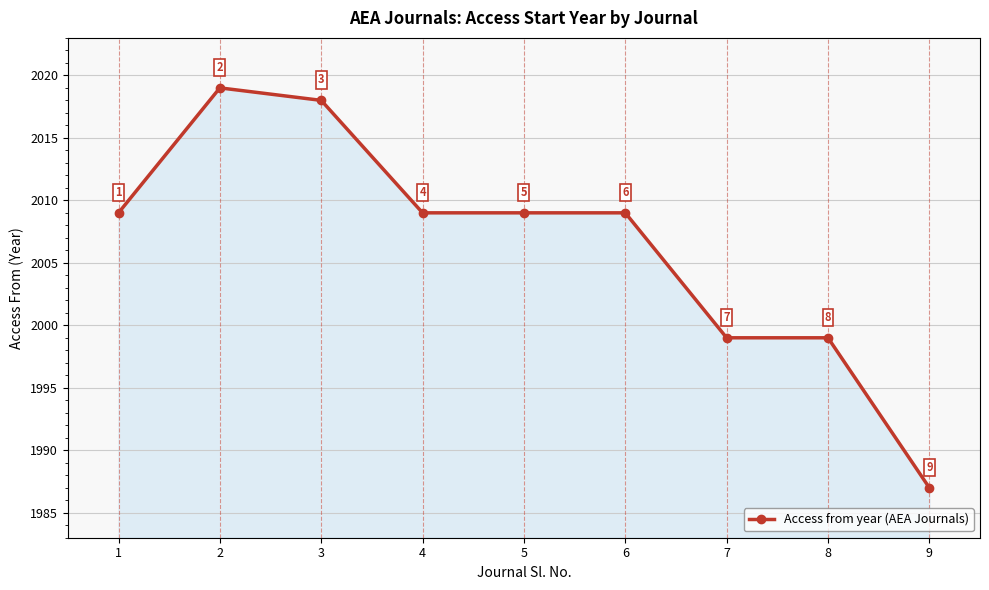

Between 7 and 9, which is larger?

7